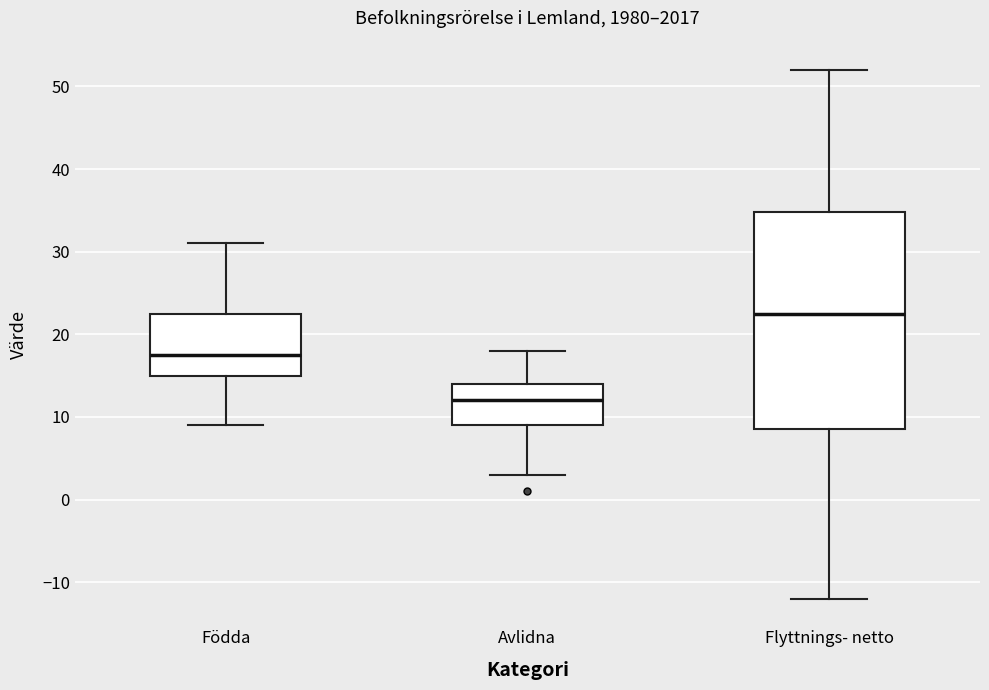

Where does the upper whisker of the box for Födda end on the y-axis? The values are not printed on the chart, so give them approximately, as read against the axis.

31